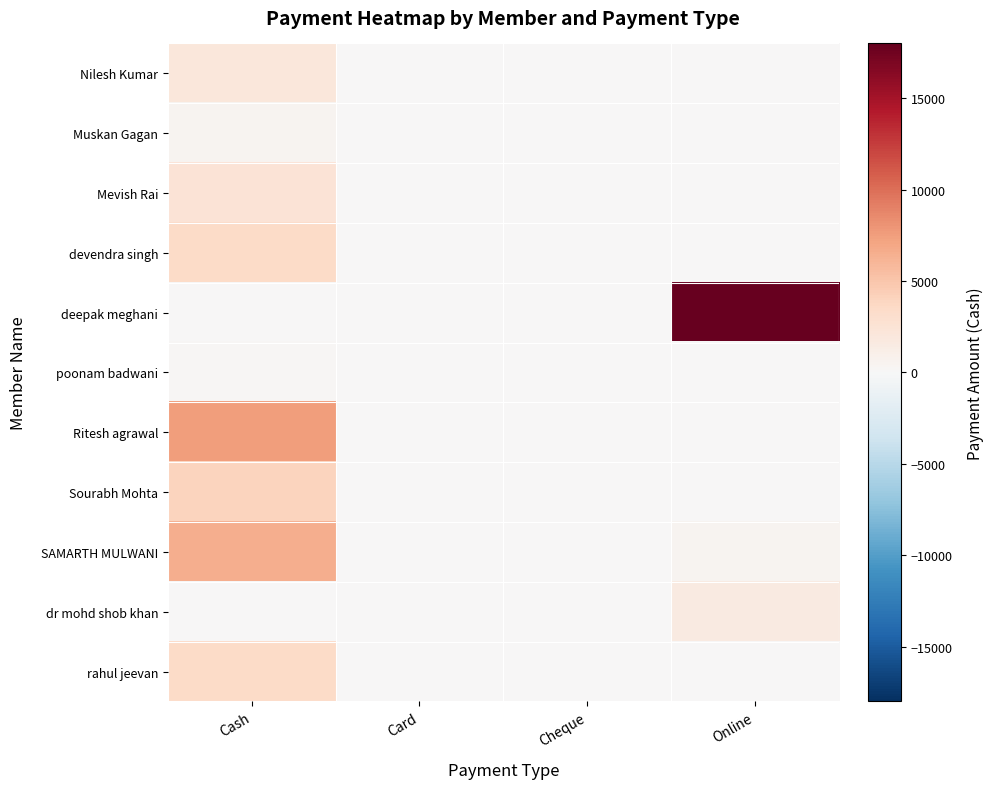

Which series has the largest total across all categories?

deepak meghani